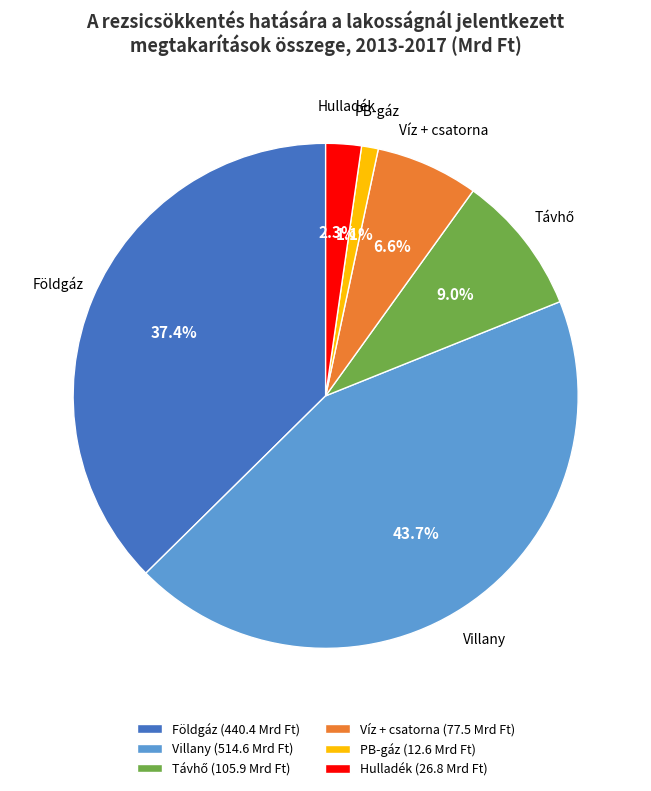

How many slices are in this pie chart?

6